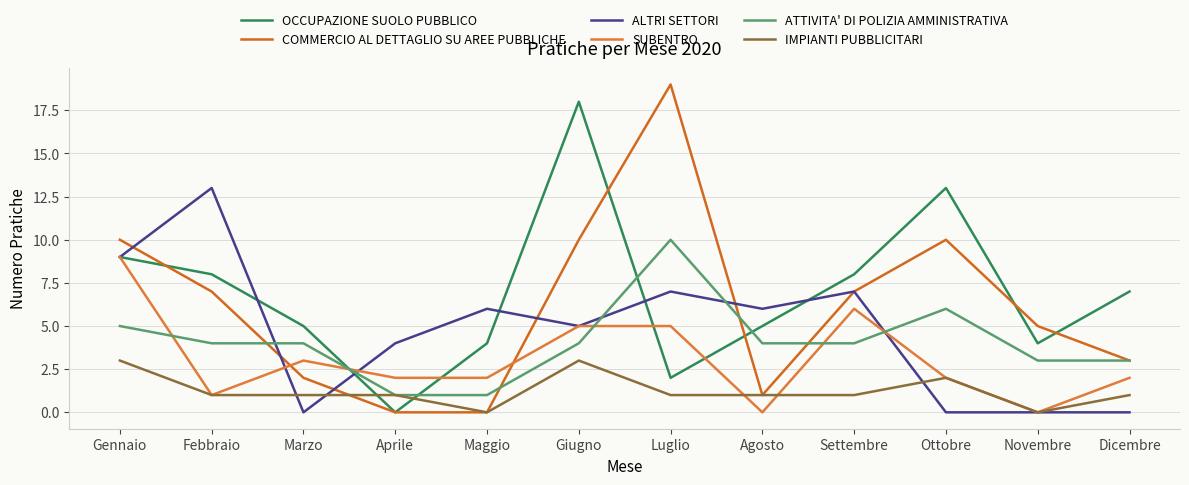

Is this an area chart (filled region under the line)?

No